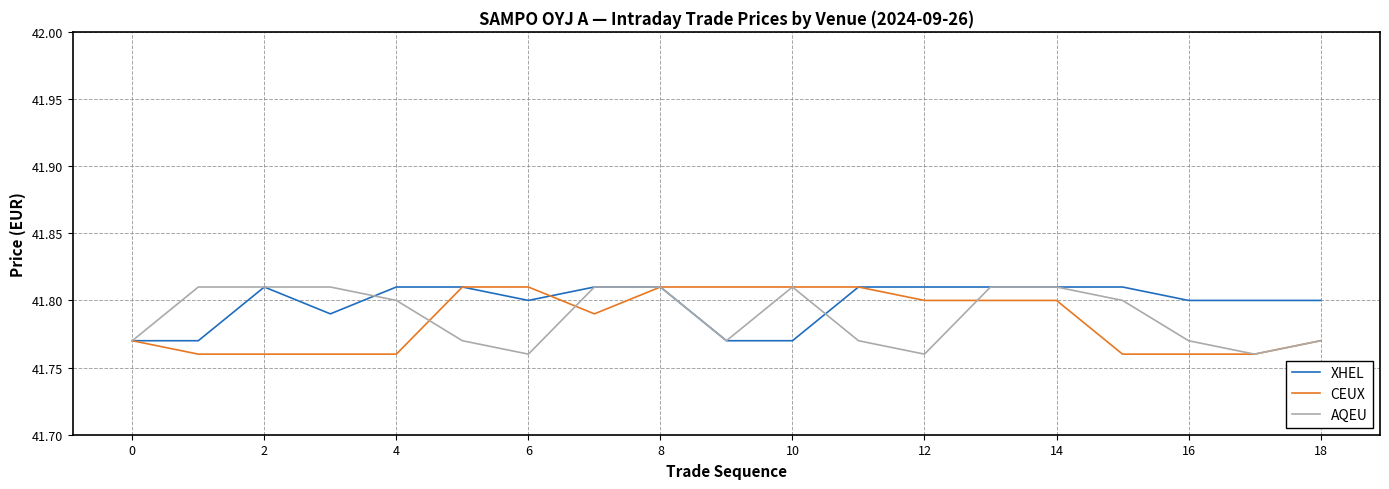

List the series in order of their overall mean, highest first.

XHEL, AQEU, CEUX